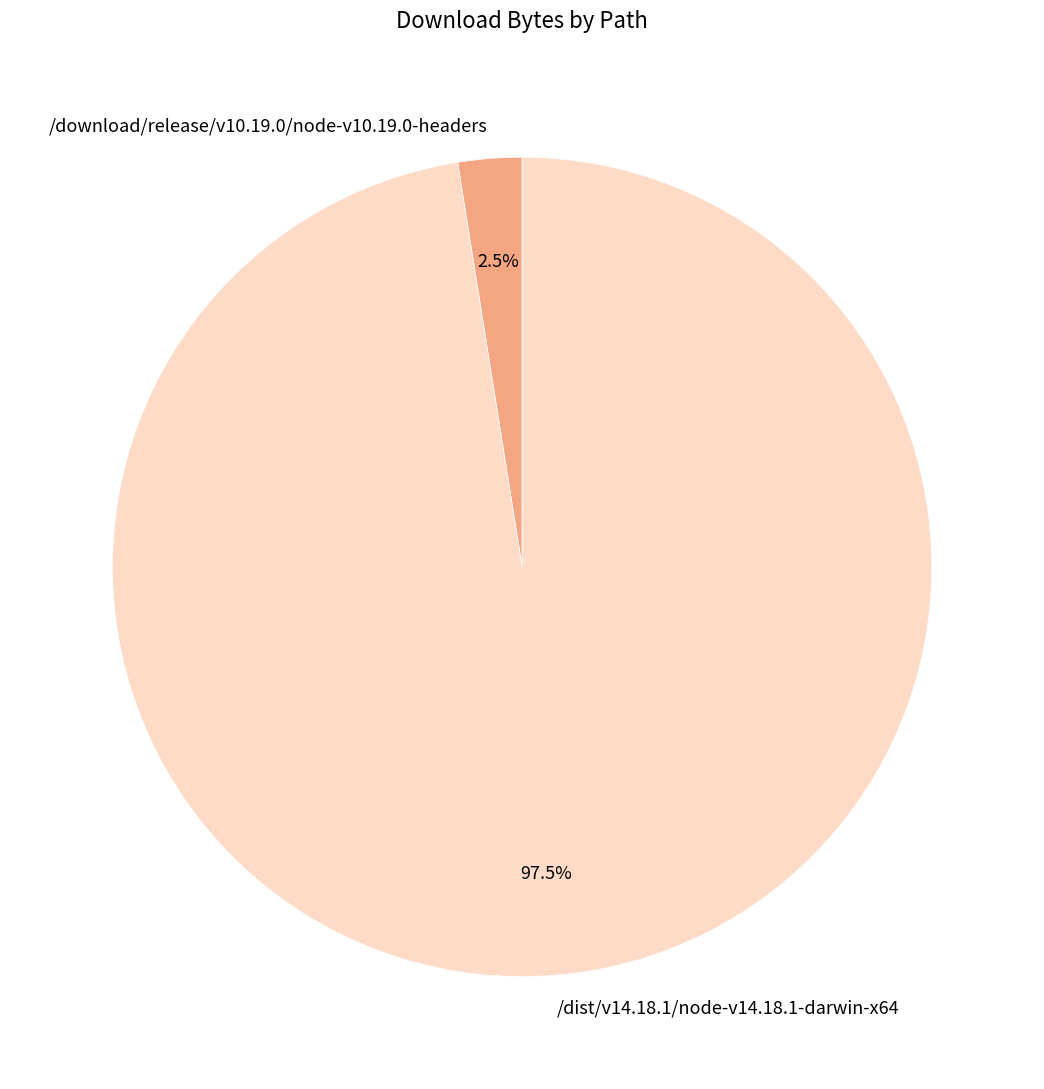

To the nearest percent, what is the difference between the largest and smallest slice percentages?

95%